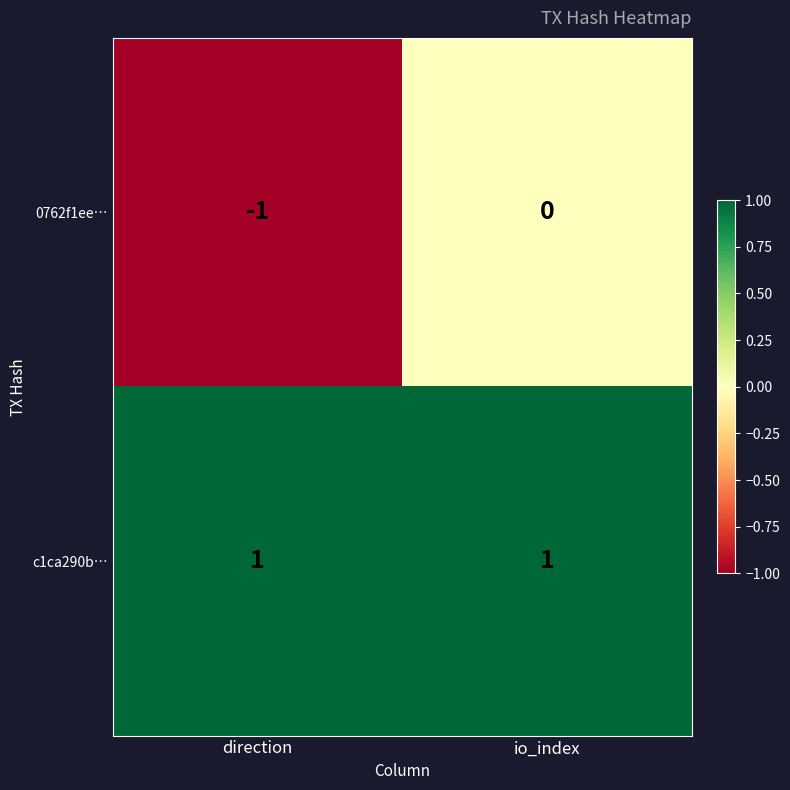

The value of 0762f1ee… at direction is 0. True or false?

False